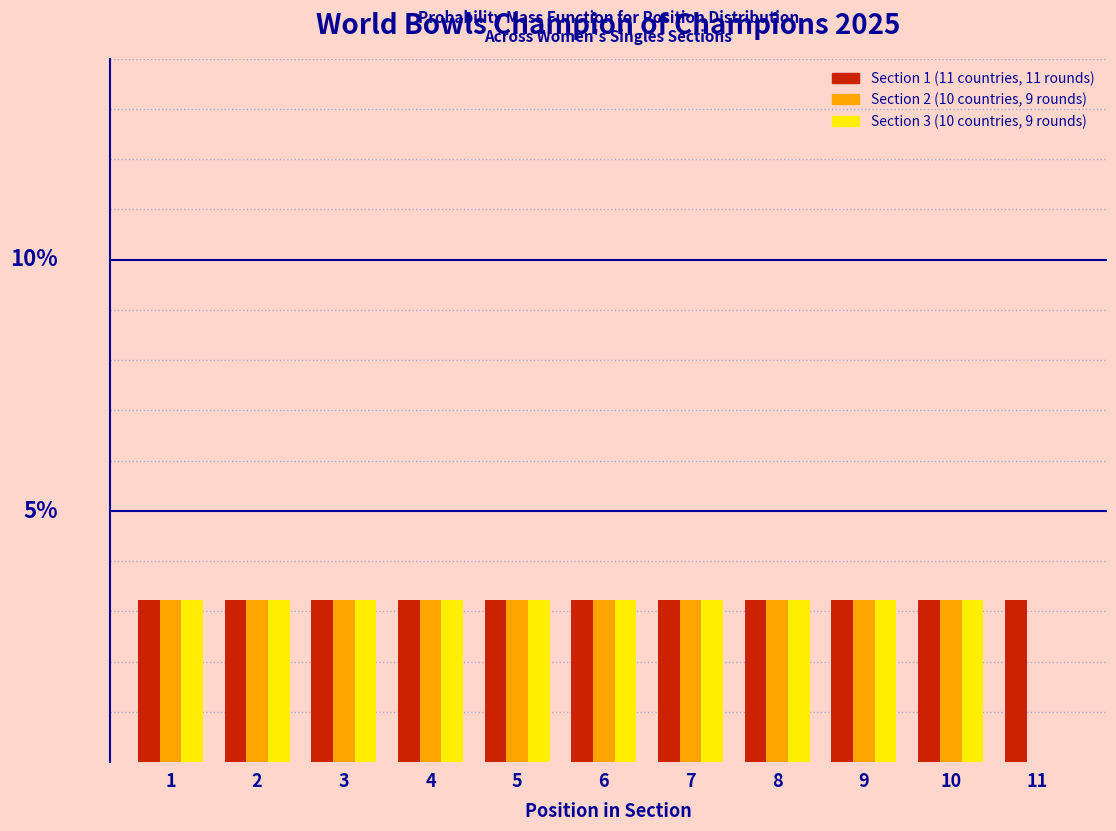

Are the bars grouped side by side (vs. stacked)?

Yes